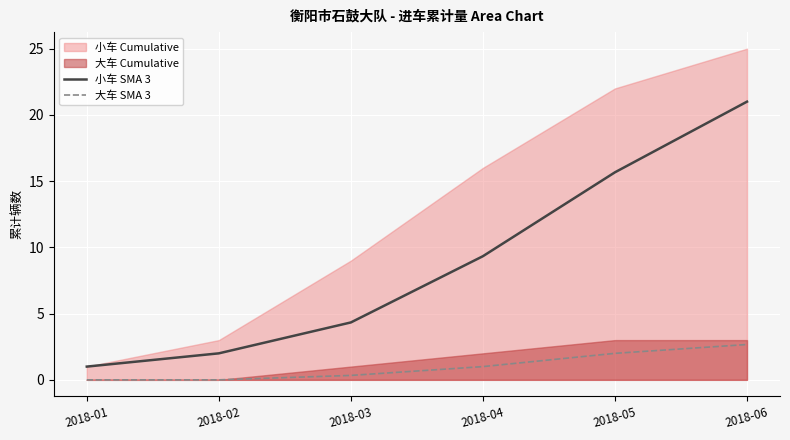

At which category is the sum across all series the highest?

2018-06